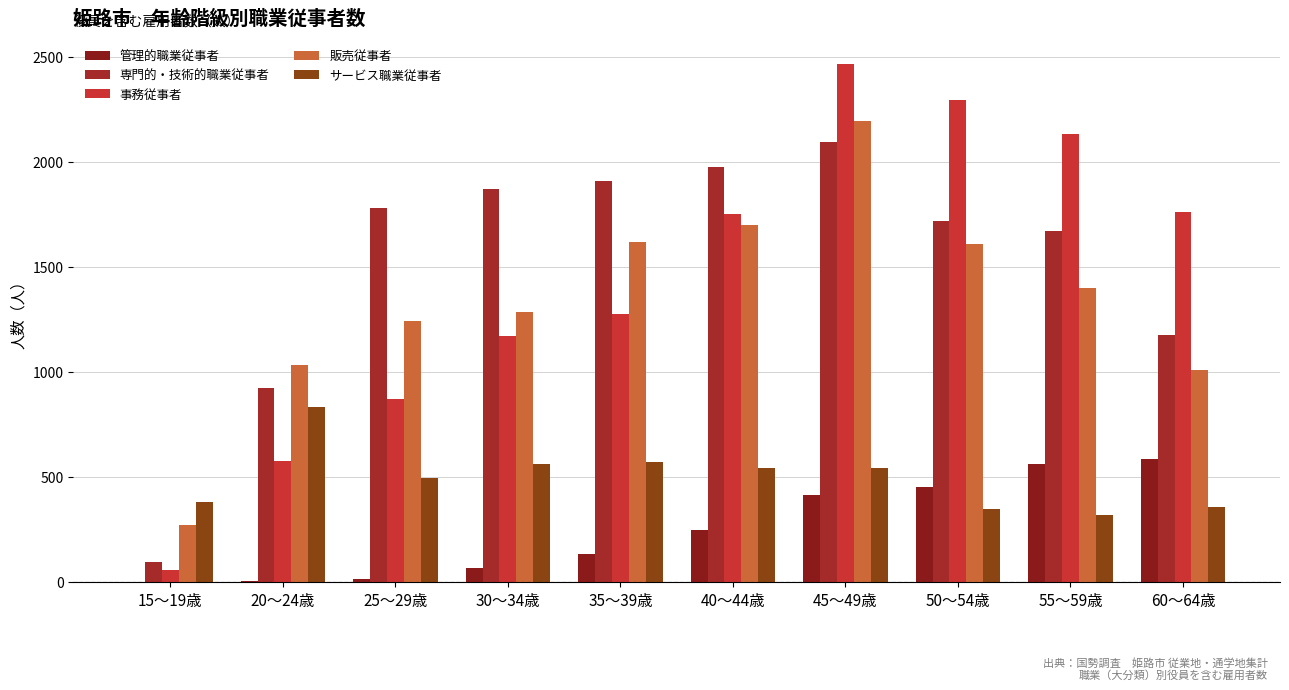

What is the difference between the 管理的職業従事者 values at 60～64歳 and 15～19歳?

584